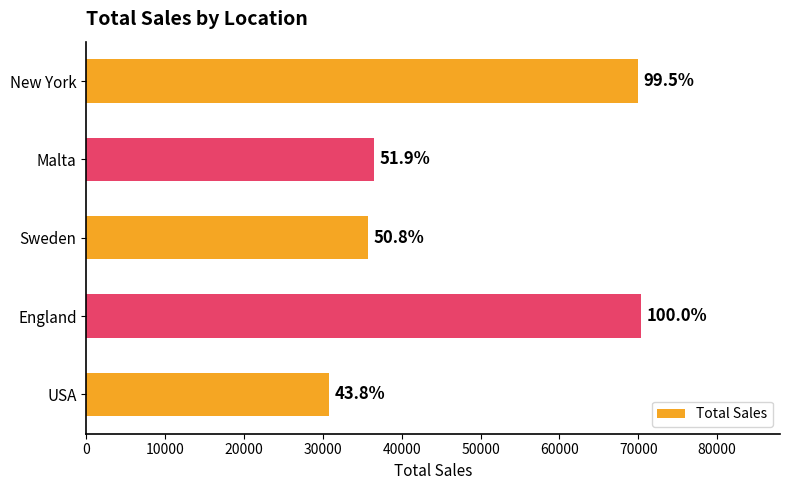

What is the minimum value shown in the chart?

30800